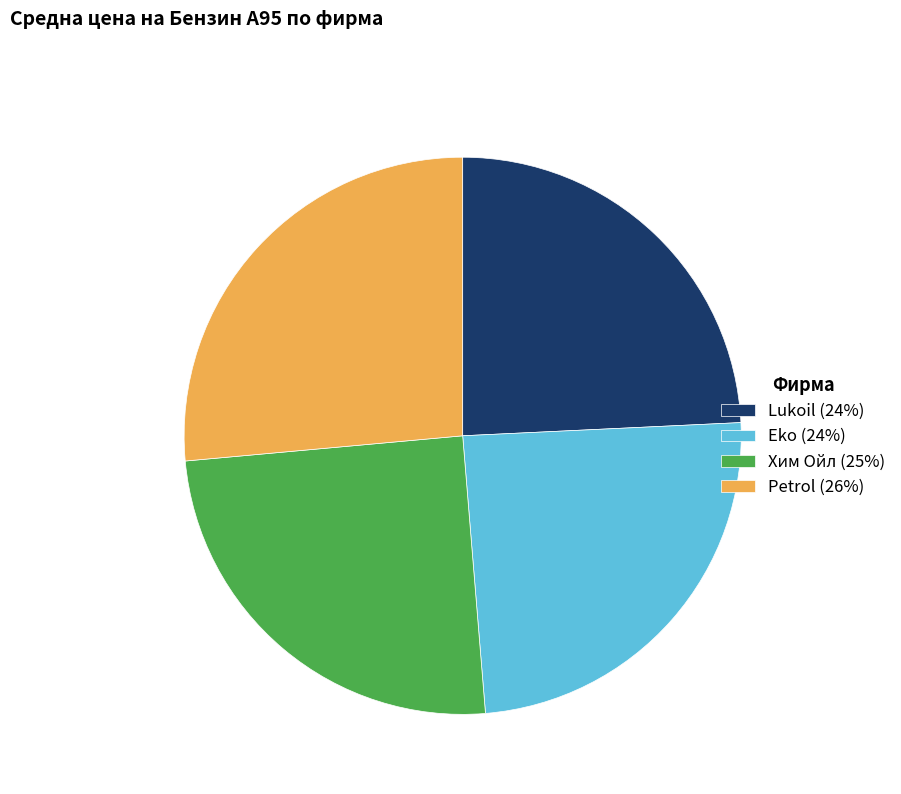

How many slices are in this pie chart?

4